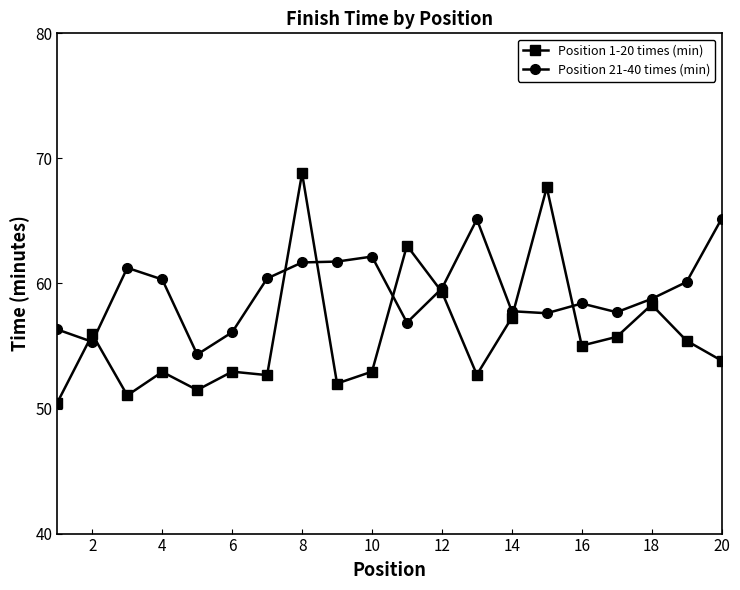

True or false: Position 1-20 times (min) has more than 0 interior local peaks.

True